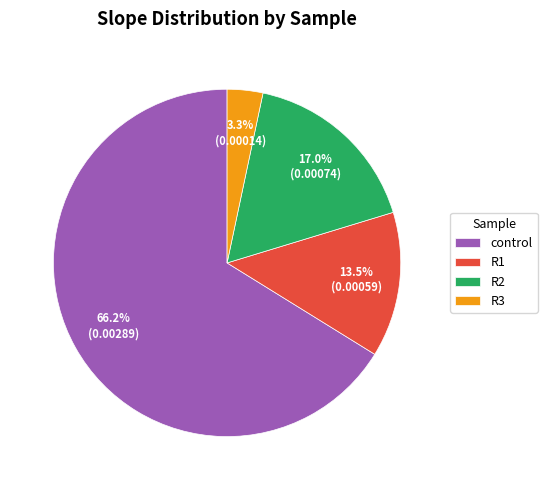

What percentage is the R3 slice, to the nearest percent?

3%